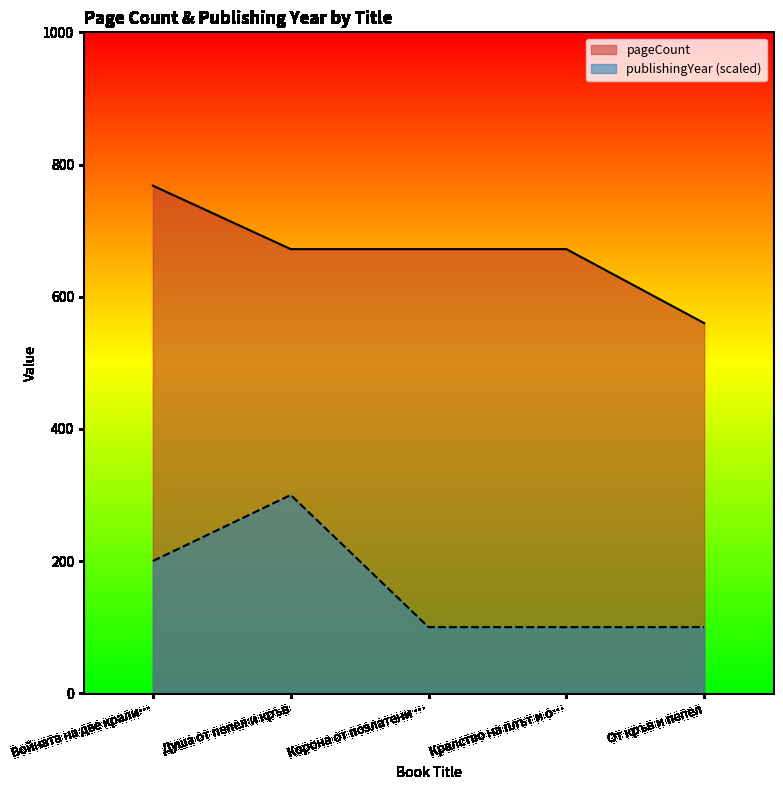

The value of pageCount at Корона от позлатени … is 672. True or false?

True